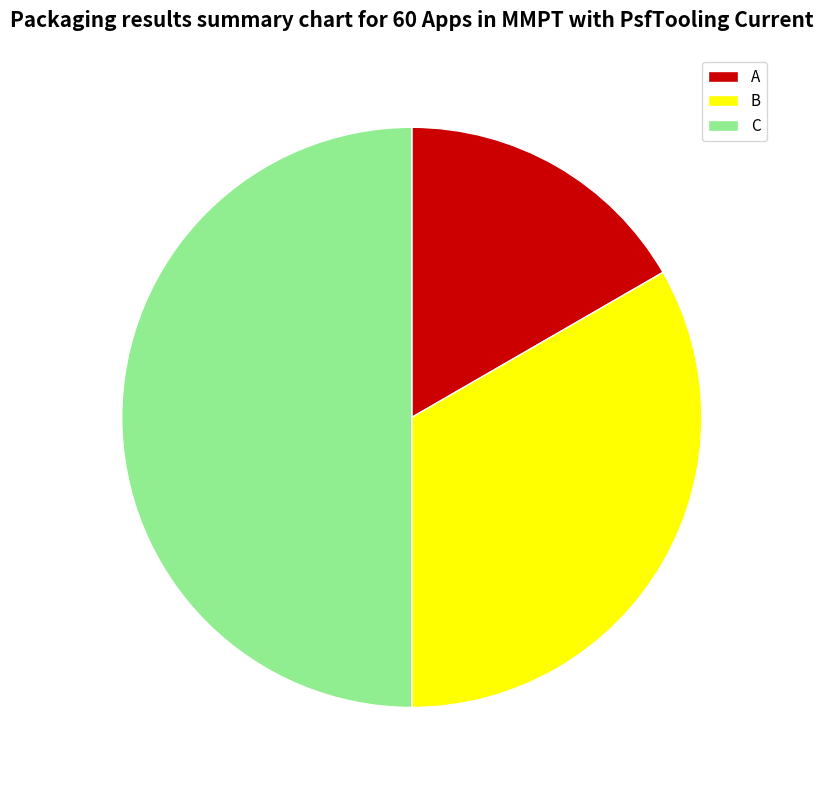

Count the number of slices in the pie.

3